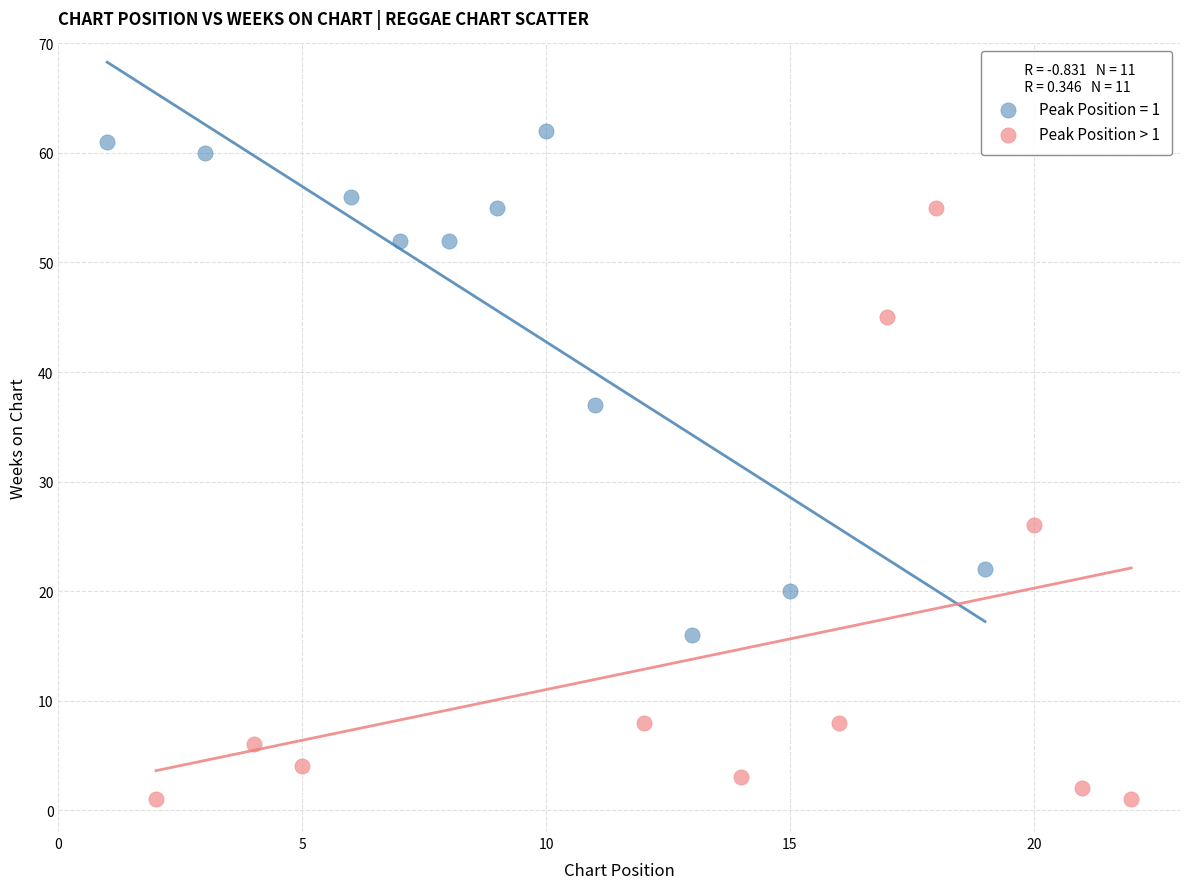

Which series has the largest Y range (max minus min)?

Peak Position > 1